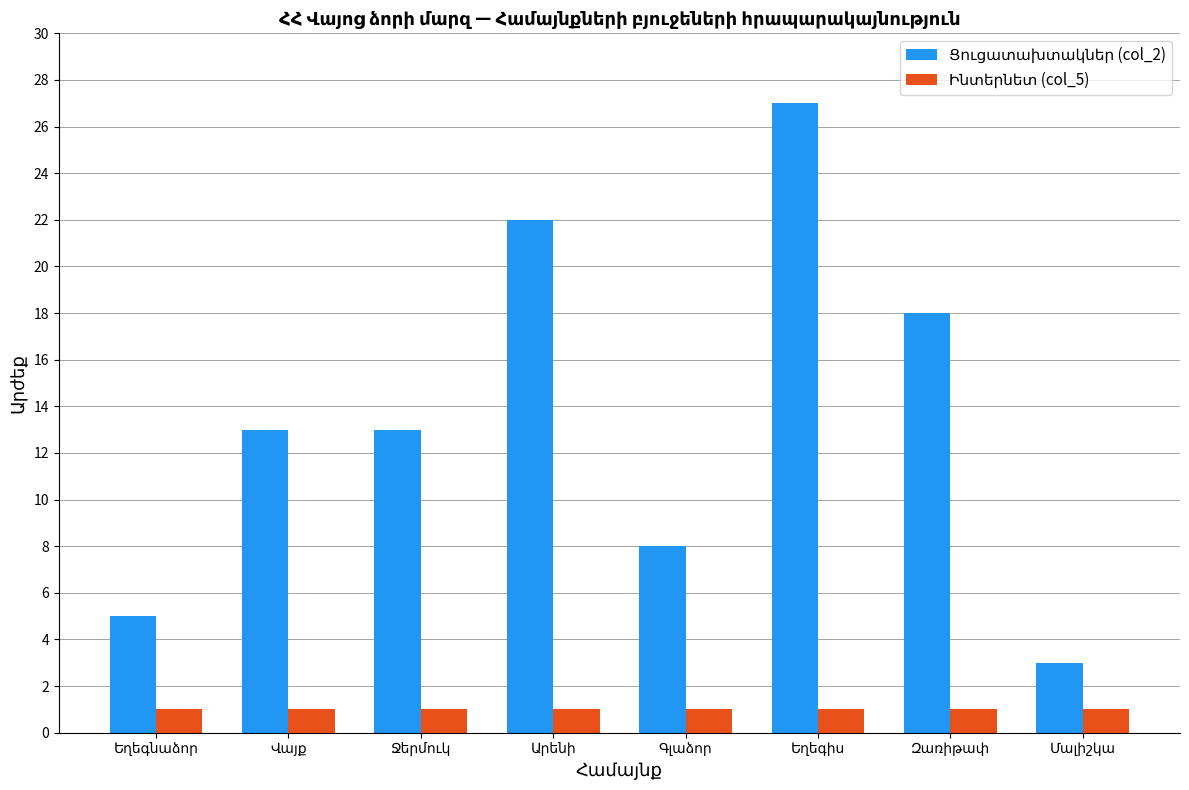

How many series are shown in this chart?

2